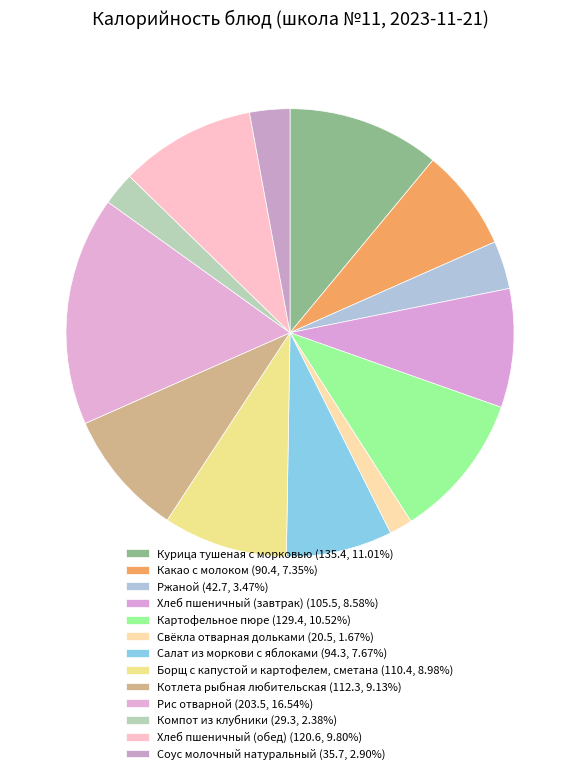

What is the change in value from Картофельное пюре to Борщ с капустой и картофелем, сметана?

-19.0